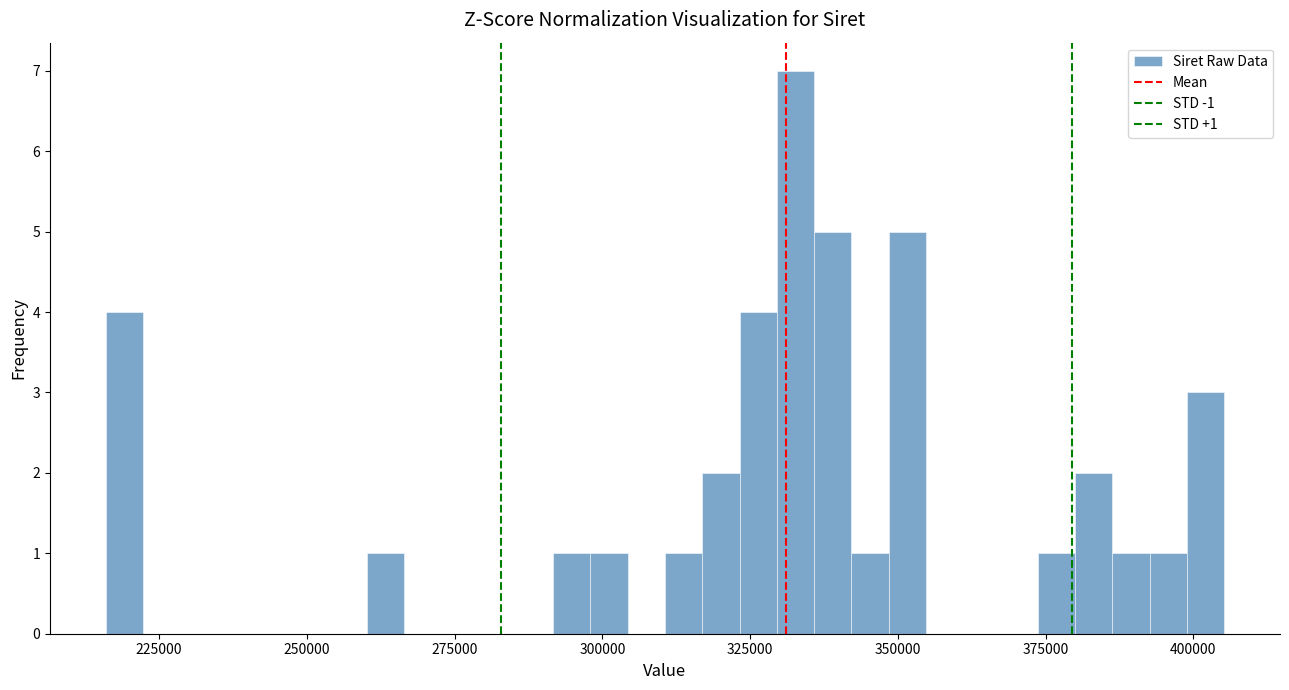

Around what value on the x-axis is the tallest bar? Give the approximate position of its centre, as read against the axis.

335000